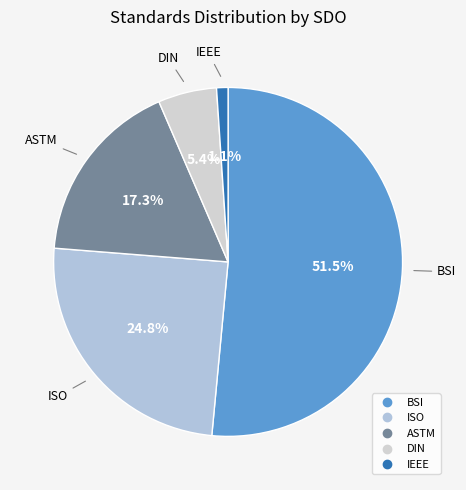

How many segments does this pie chart have?

5